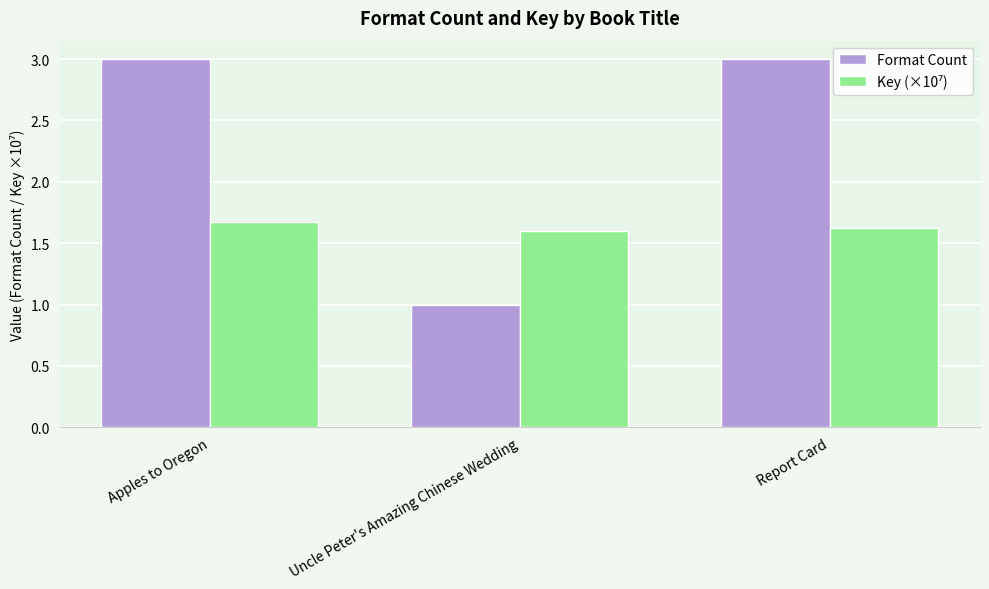

The Format Count series shows 1.1 at Report Card. True or false?

False